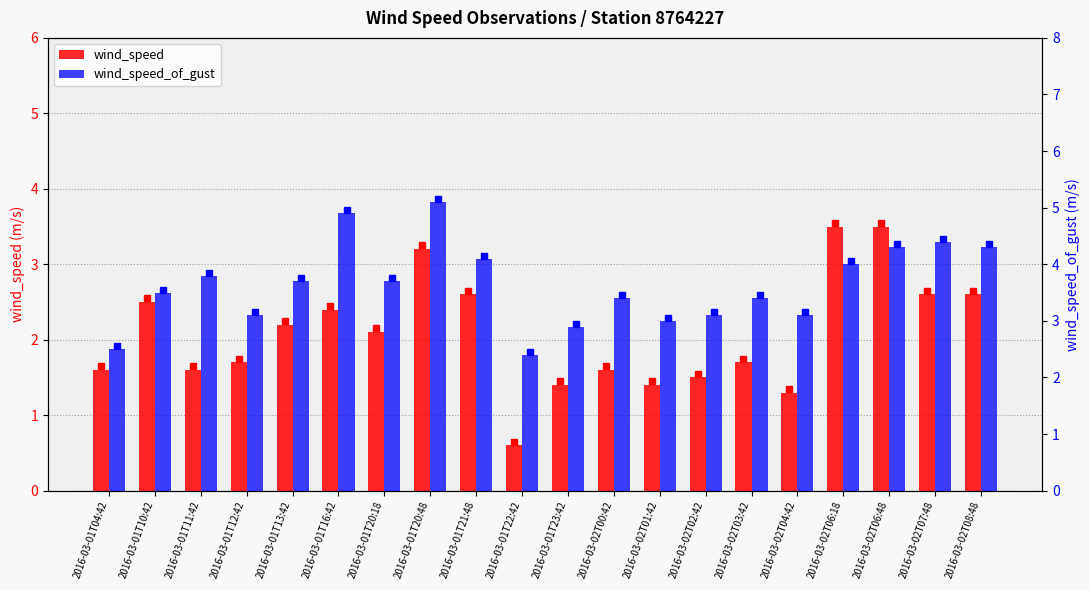

What is the sum of the wind_speed values at 2016-03-02T01:42 and 2016-03-01T20:18?

3.5